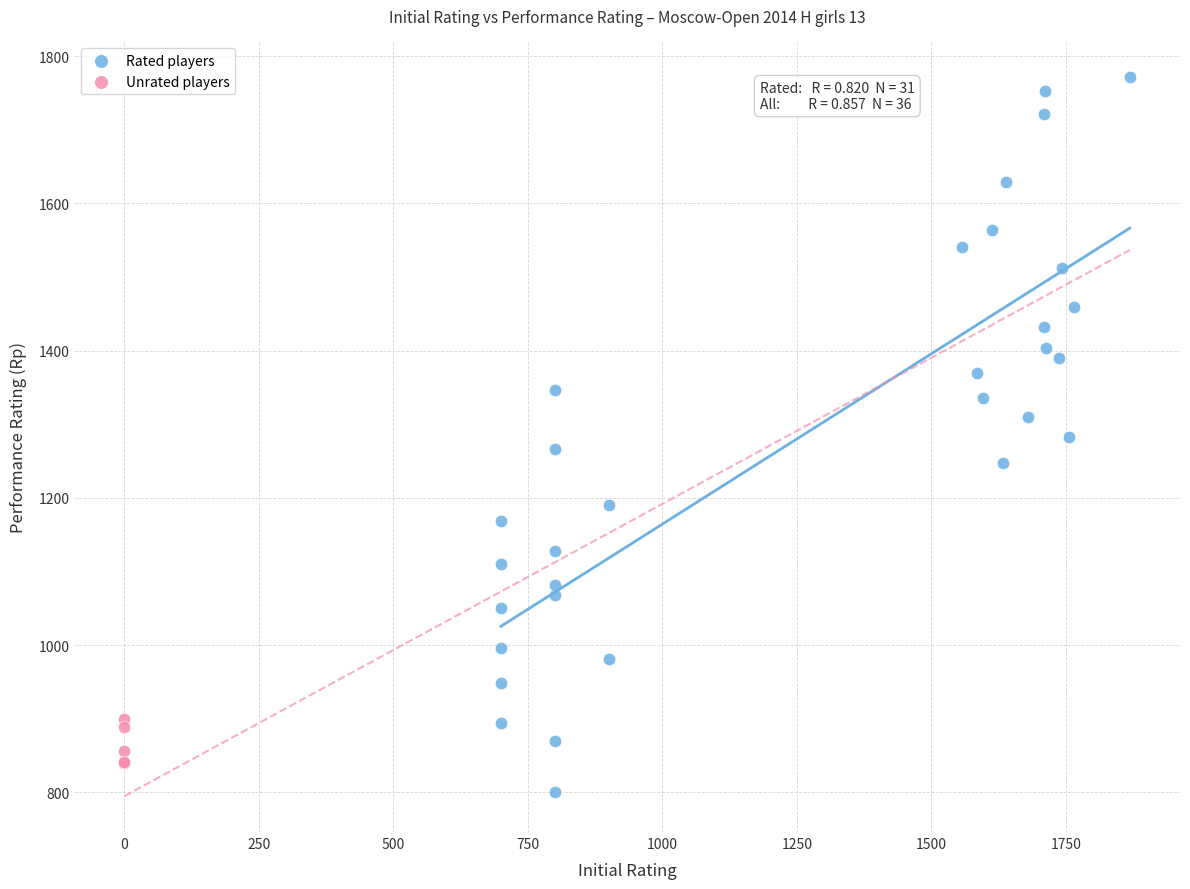

Which series contains the lowest Y value?

Rated players